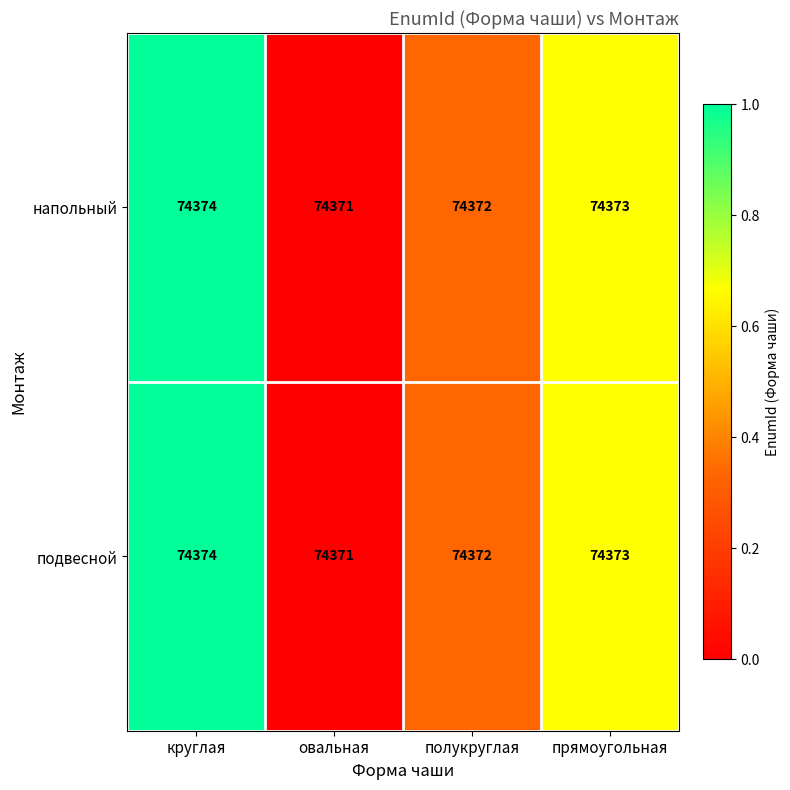

Reading left to right, extract all data points from this chart.

напольный: 74374	74371	74372	74373
подвесной: 74374	74371	74372	74373